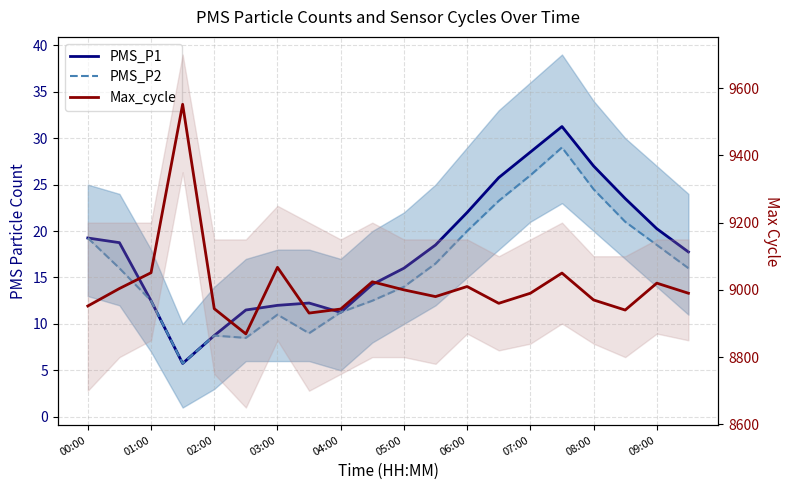

At how many categories does at least one series exceed 2217?

20